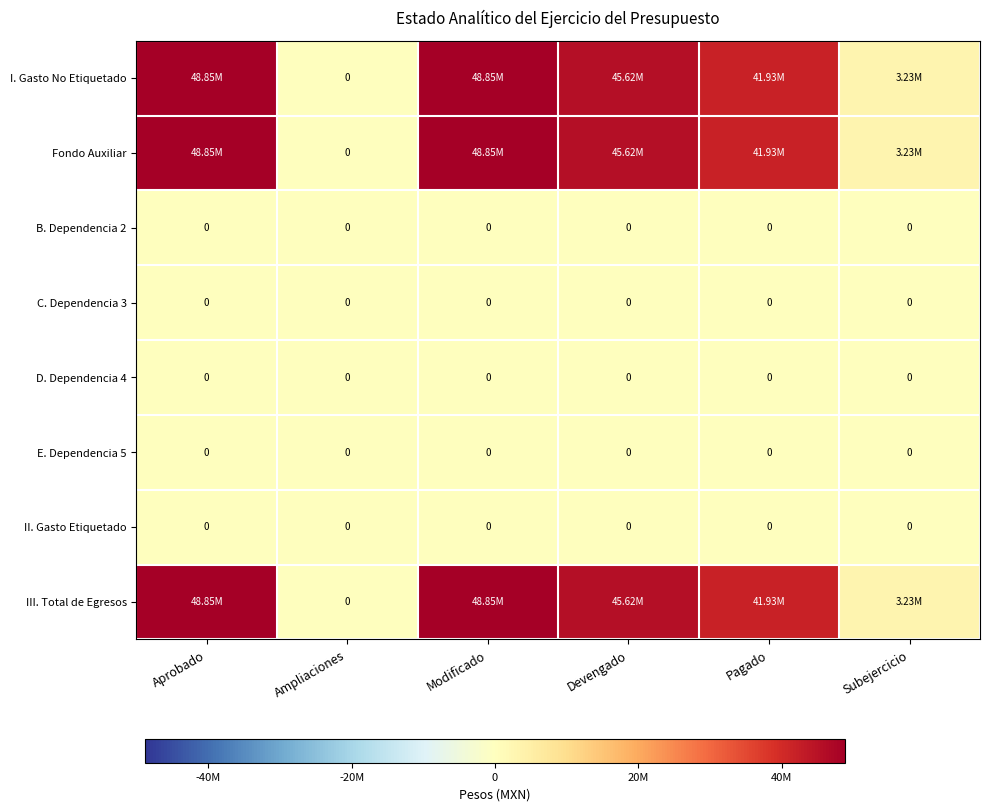

Which series has the widest spread of values?

I. Gasto No Etiquetado